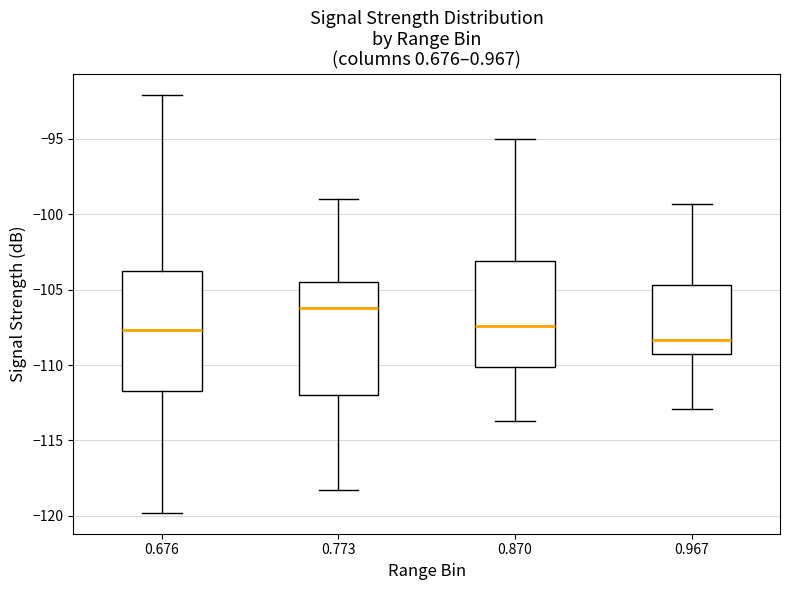

Reading left to right, read every box against the y-axis: the position of its median line, the range the box covers, and the ends of its whiskers. The values are not printed on the chart, so give them approximately, as read against the axis.

0.676: median -107.5, box -111.5 to -103.5, whiskers -120.0 to -92.0
0.773: median -106.0, box -112.0 to -104.5, whiskers -118.5 to -99.0
0.870: median -107.5, box -110.0 to -103.0, whiskers -113.5 to -95.0
0.967: median -108.5, box -109.5 to -104.5, whiskers -113.0 to -99.5